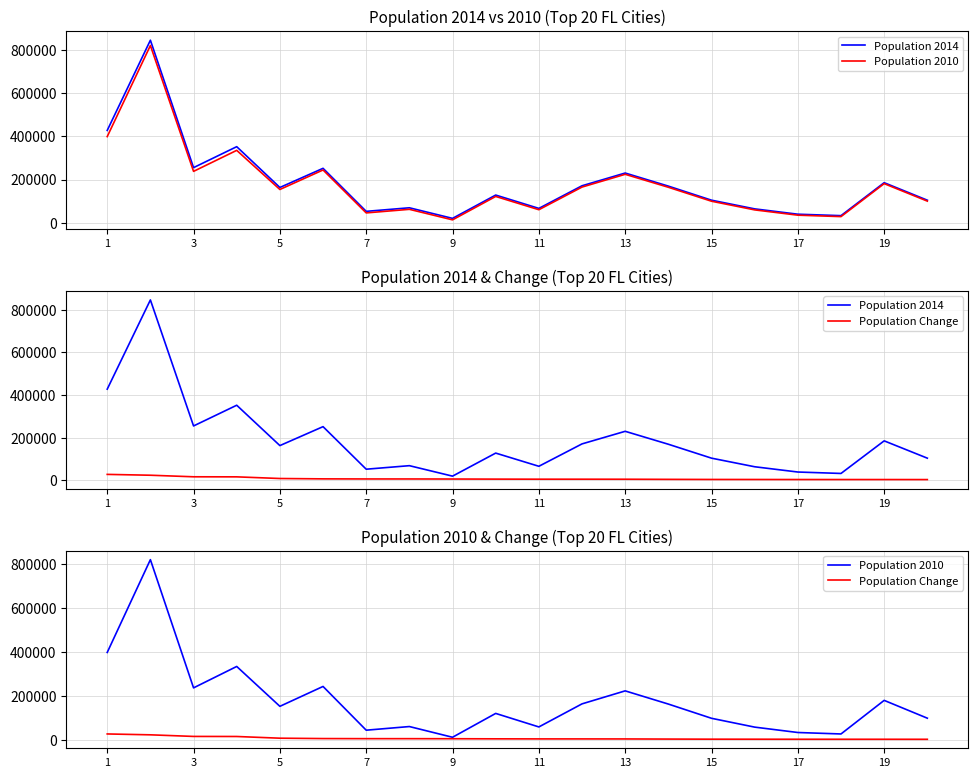

How many data points does each series have?

20